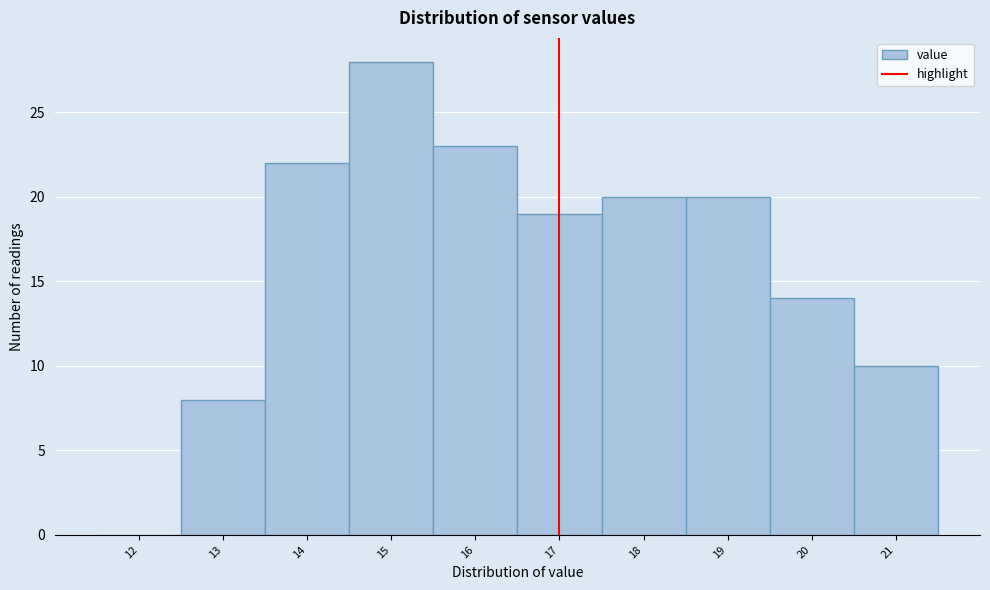

Reading left to right, what are all the values shown in this chart?

12=0	13=8	14=22	15=28	16=23	17=19	18=20	19=20	20=14	21=10